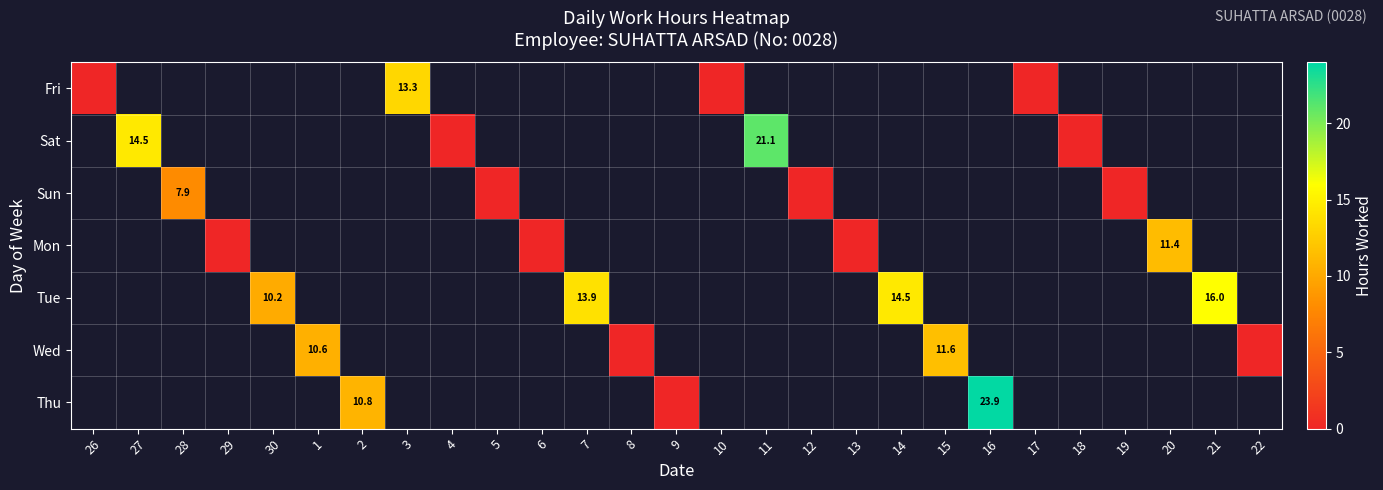

The value of Sun at 28 is 10.5. True or false?

False